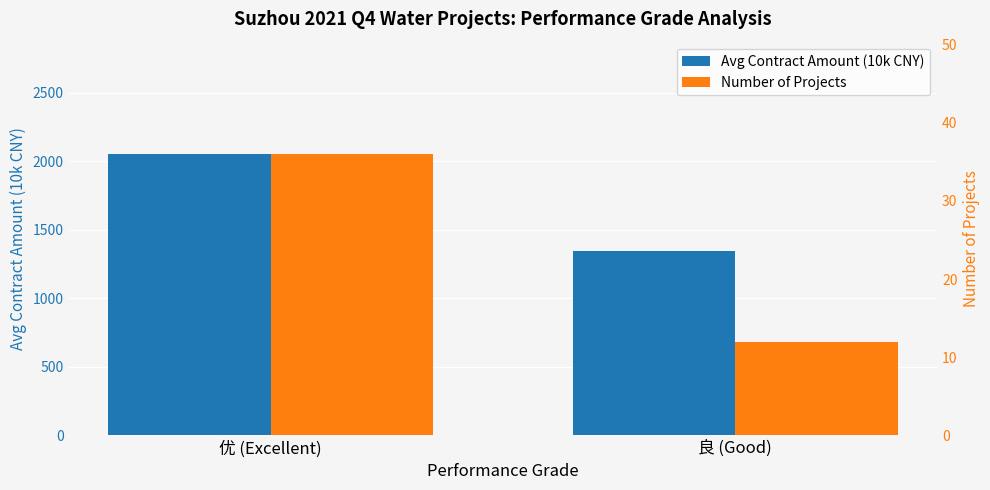

What position from the right is 良 (Good)?

1